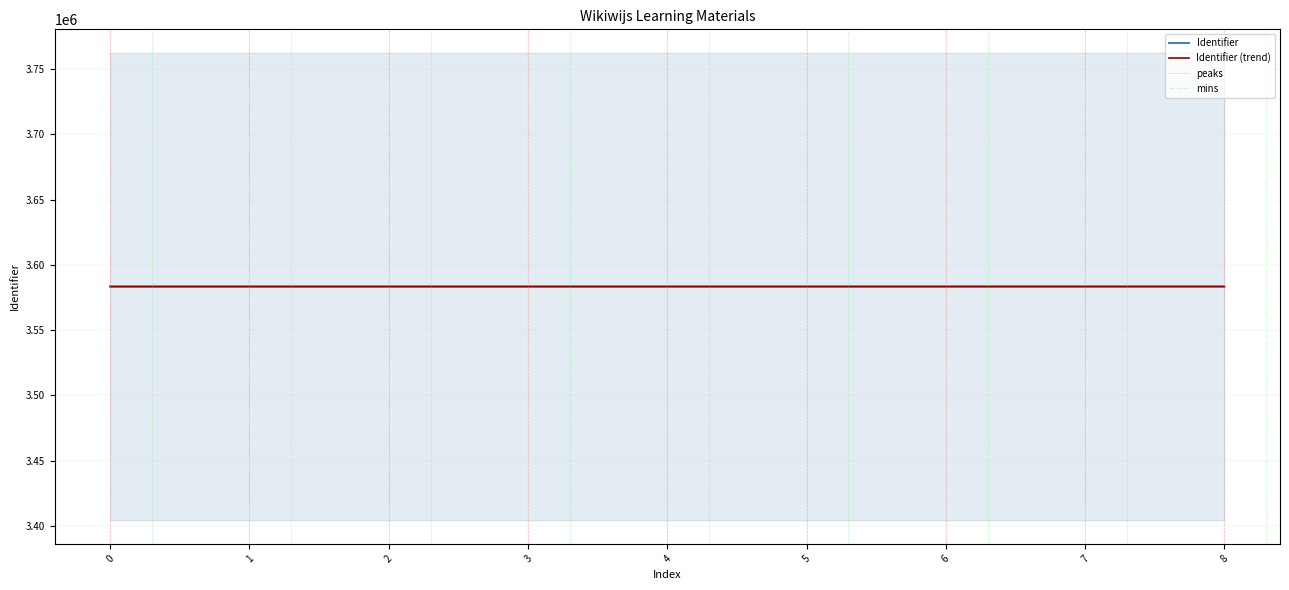

The value of Identifier (trend) at 7 is 2009654.4. True or false?

False